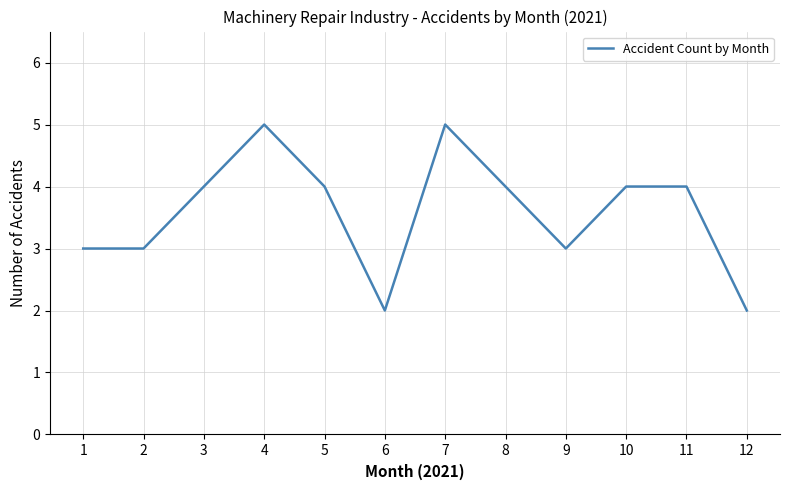

Does the chart display data point markers on the line(s)?

No